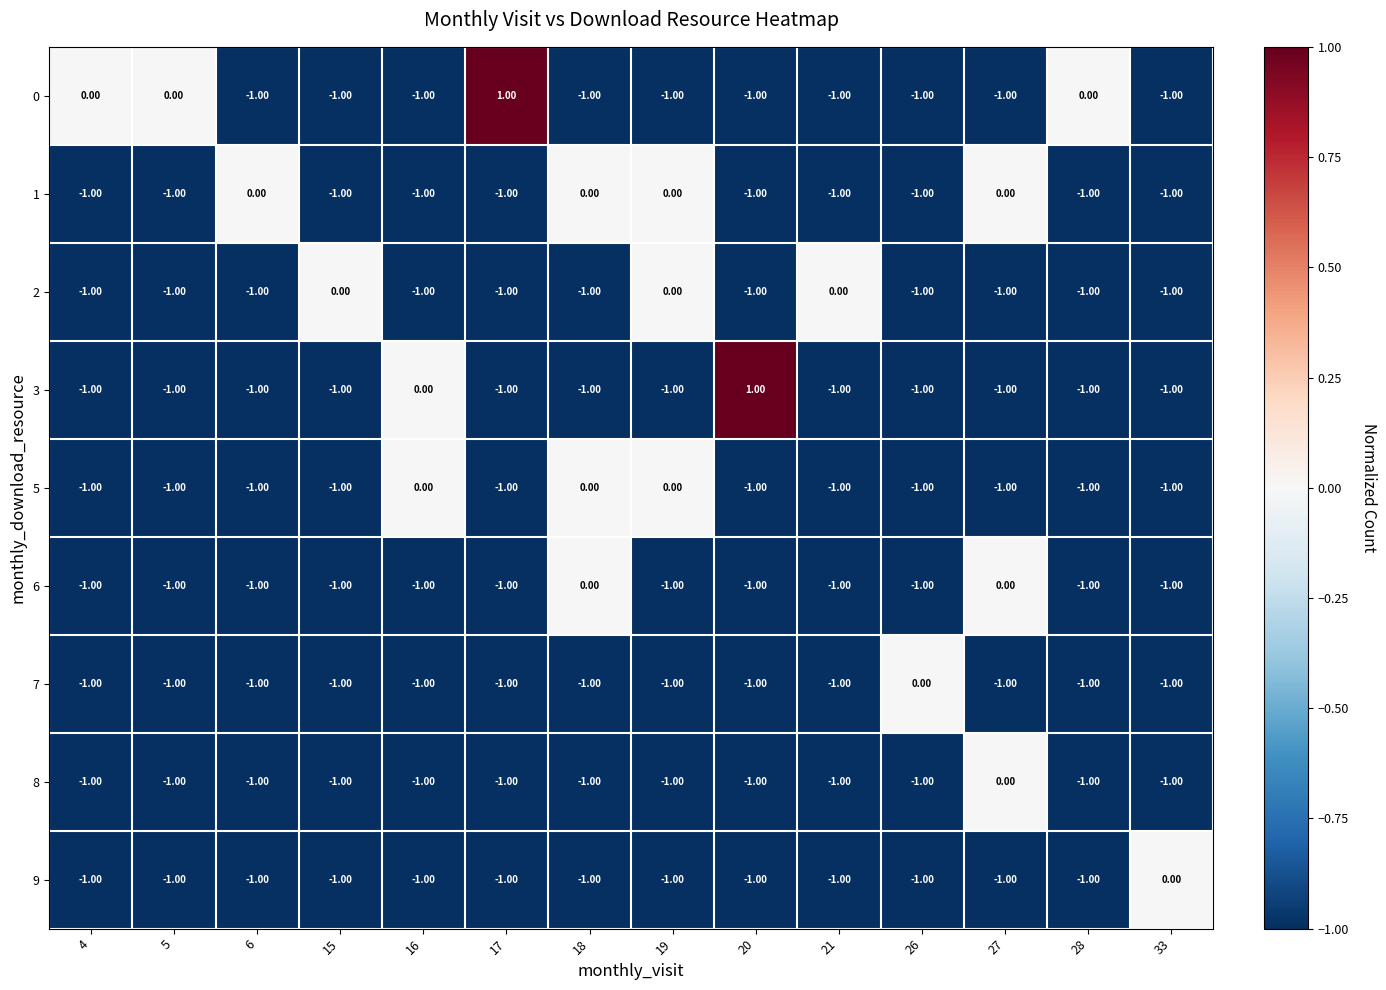

What is the total value across all series at 15?

-8